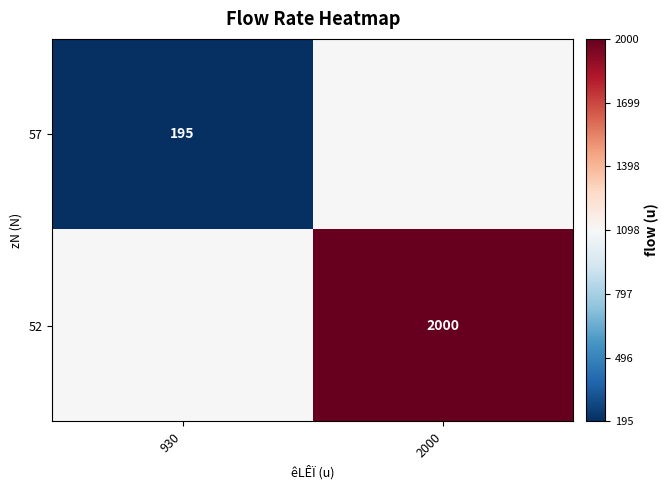

Is it true that 57 equals 130.4 at 930?

False